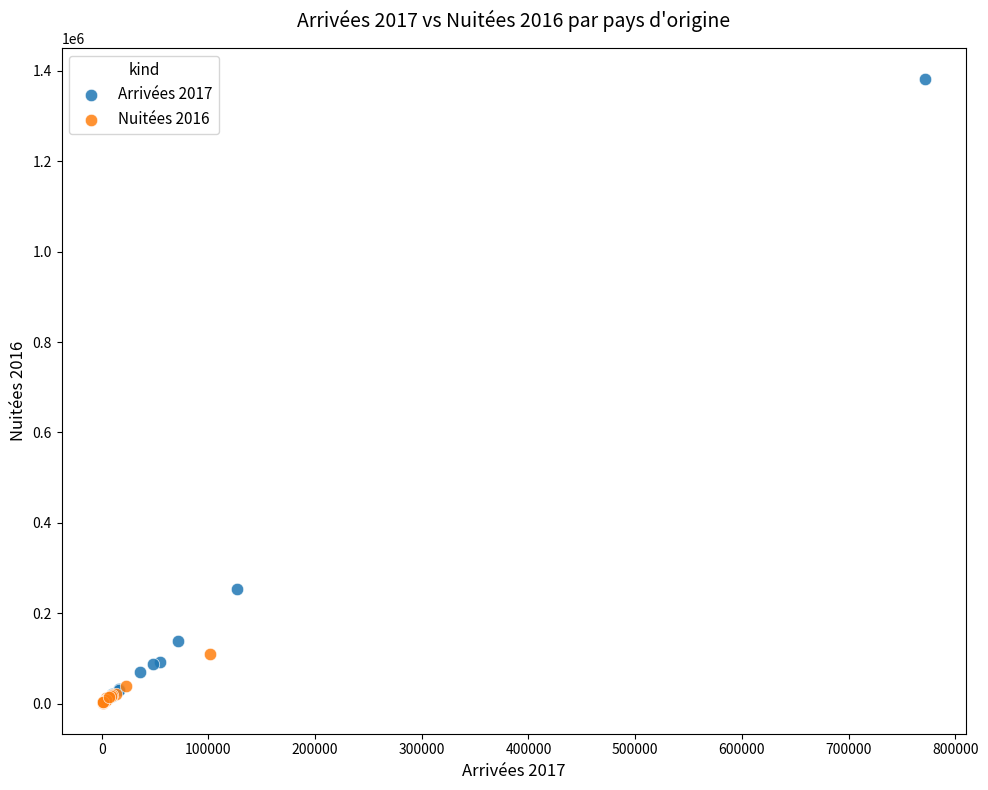

What are all the series names shown in the legend?

Arrivées 2017, Nuitées 2016